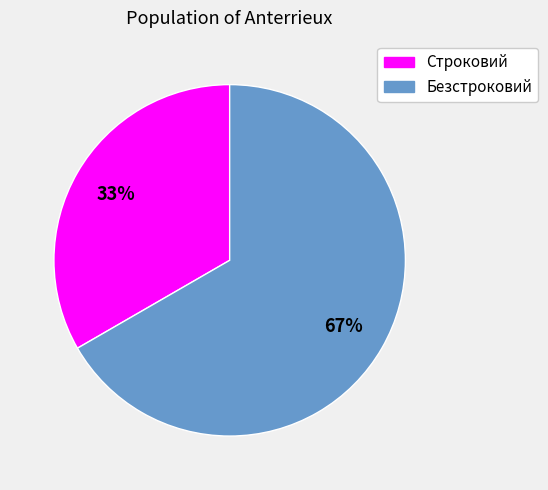

How many slices are in this pie chart?

2